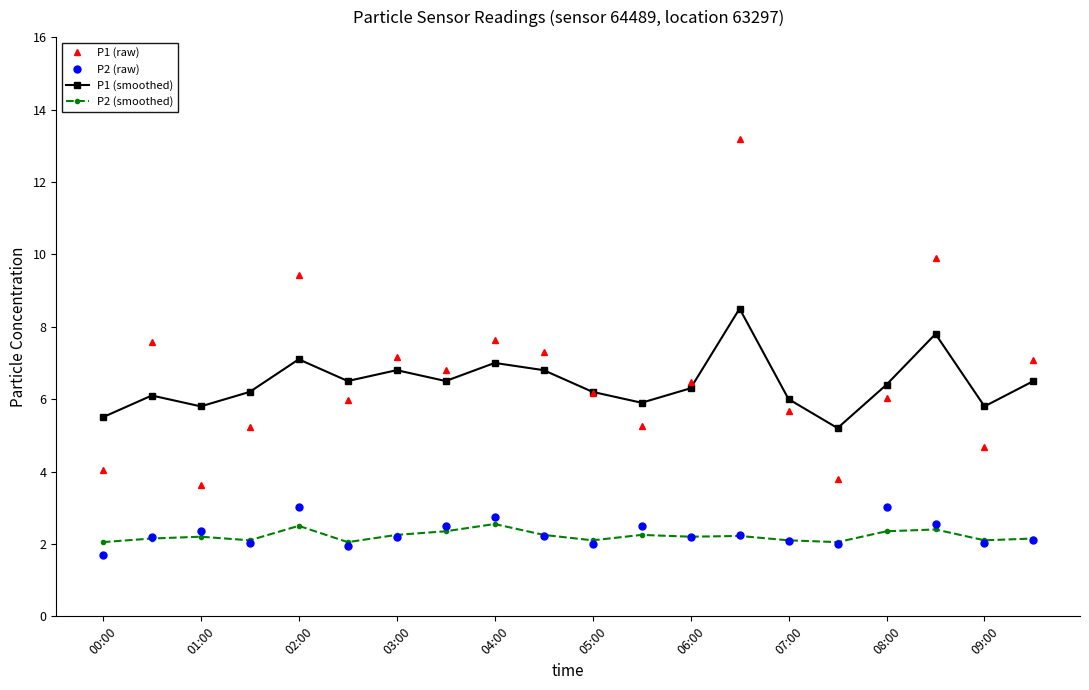

True or false: P2 (smoothed) and P1 (smoothed) cross at least once.

False